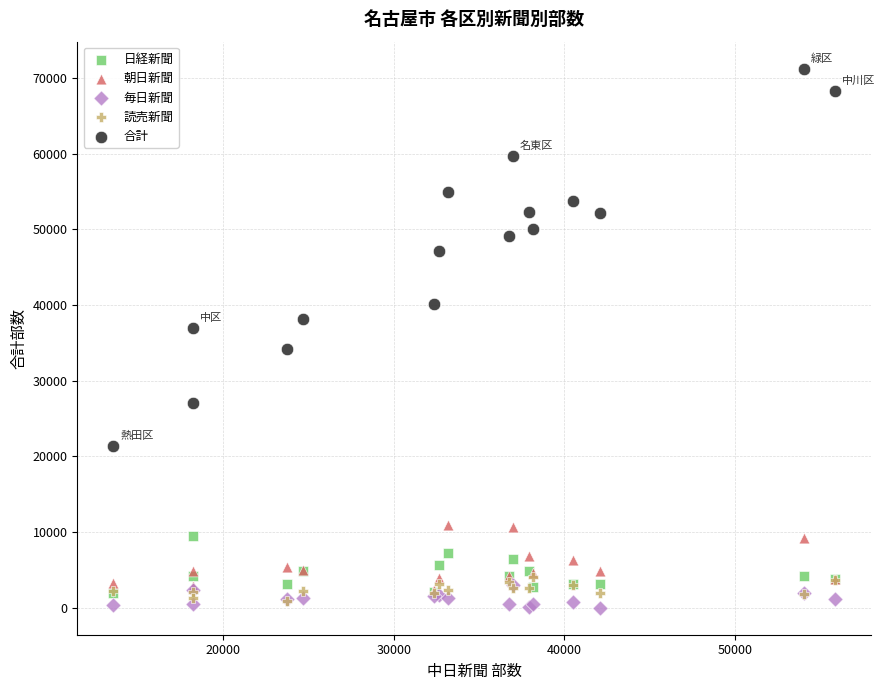

In the 合計 series, what Y value is closest to 46300?

47100